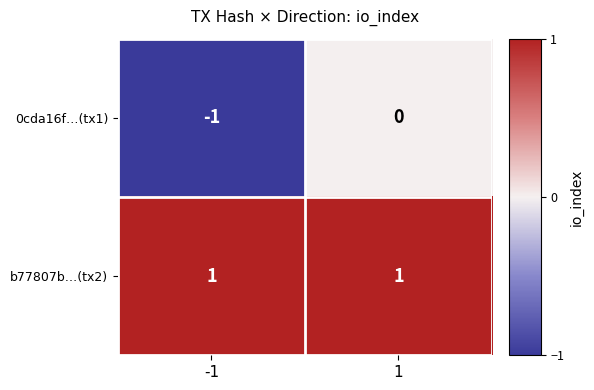

What is the spread (max minus min) of values at 1?

1